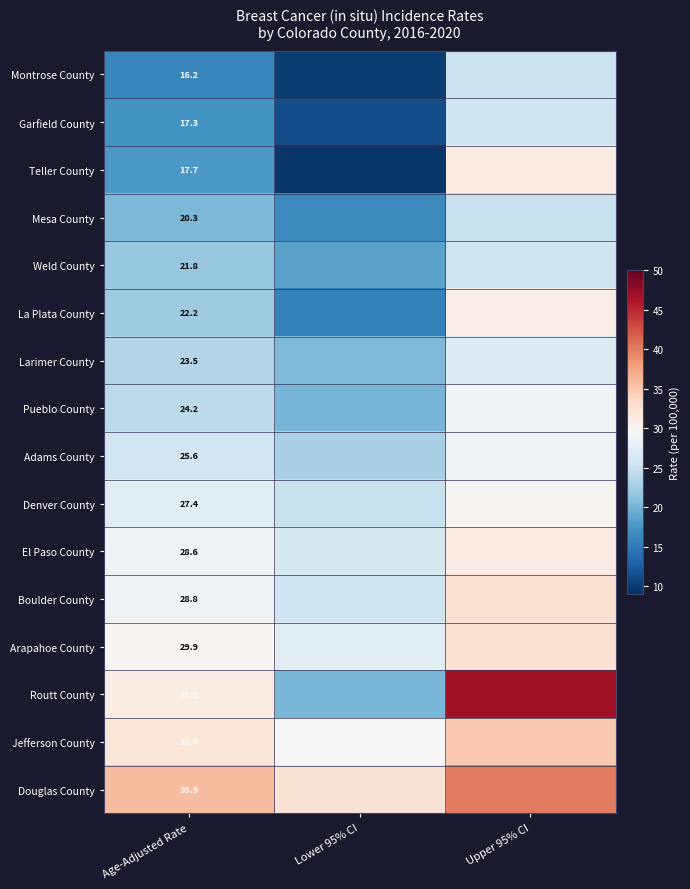

True or false: Douglas County has a value of 58.6 at Upper 95% CI.

False